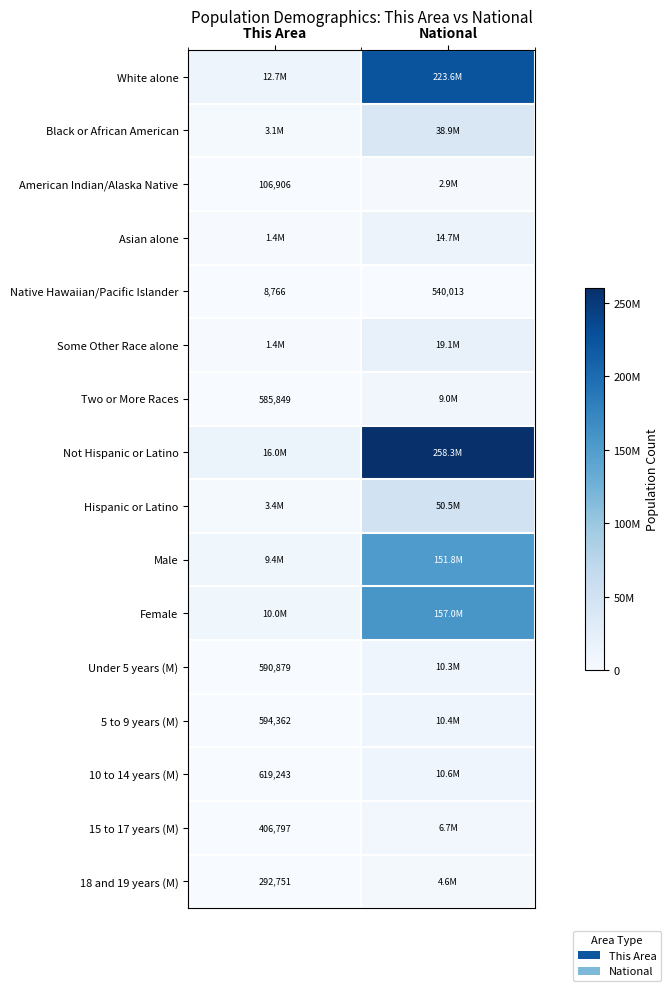

The value of 15 to 17 years (M) at This Area is 406797. True or false?

True